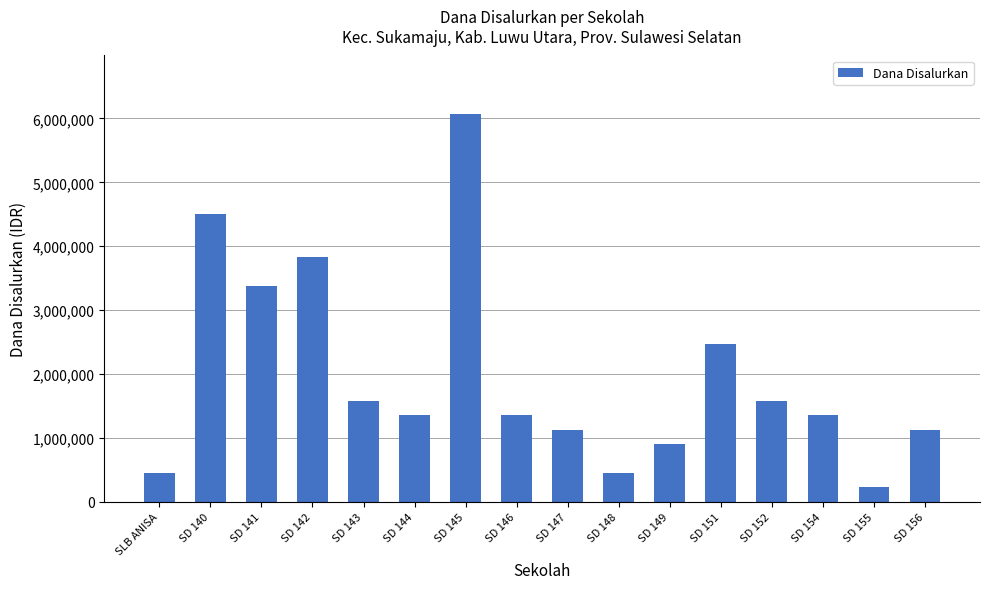

What is the difference between the second highest and second lowest values?

4050000